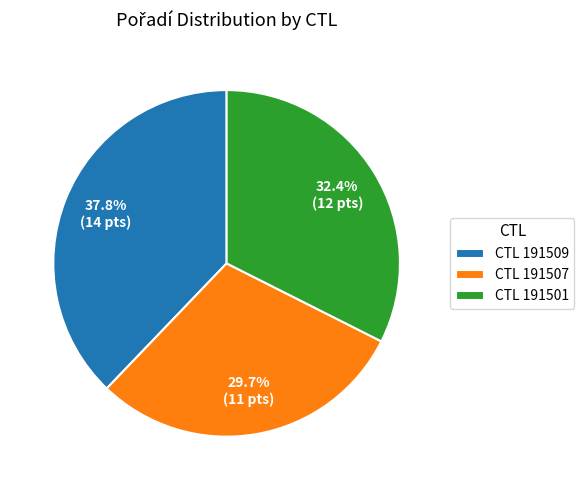

What portion of the pie excludes CTL 191501?

67.6%